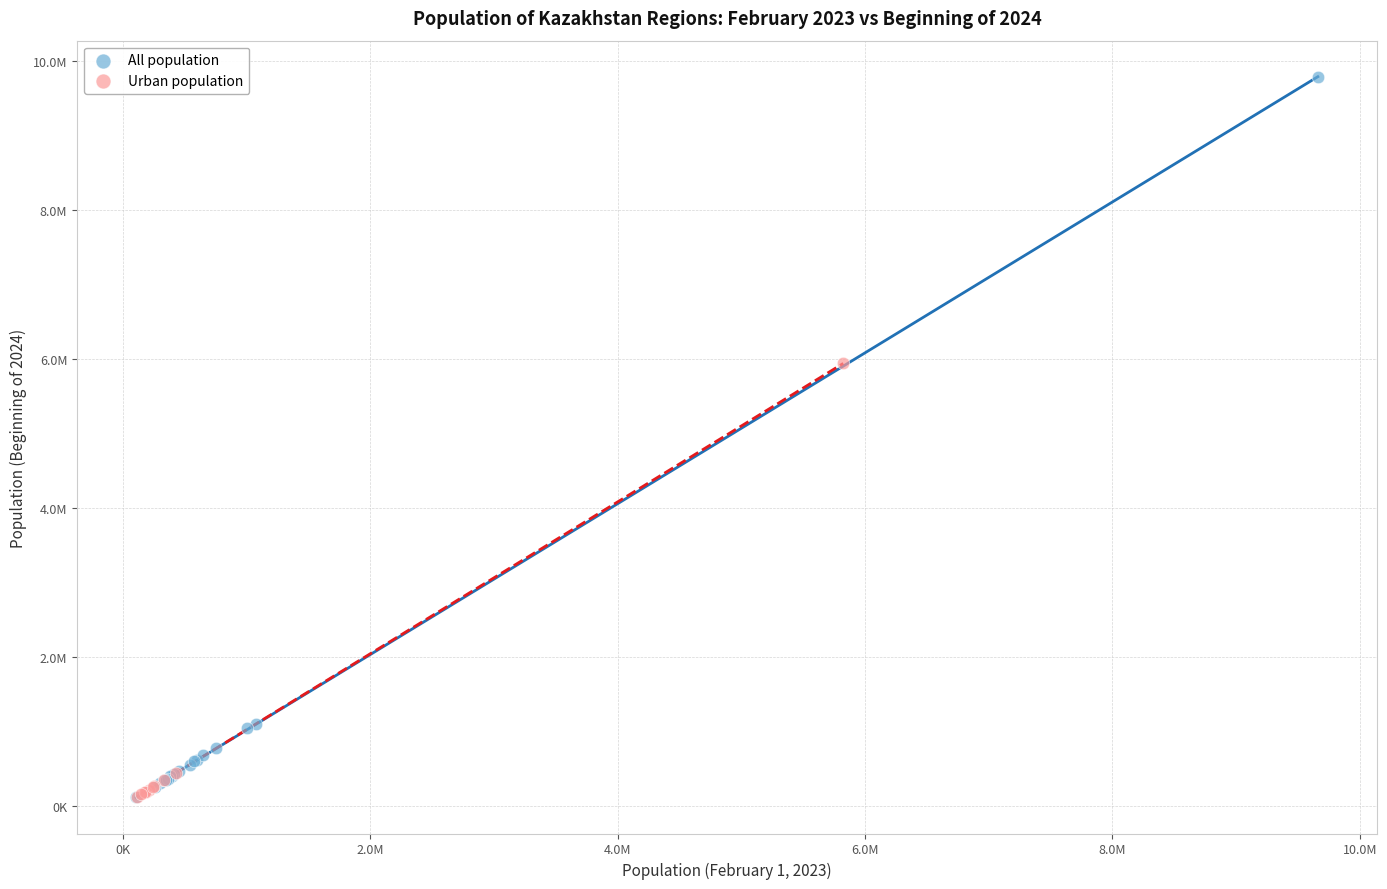

What are all the series names shown in the legend?

All population, Urban population